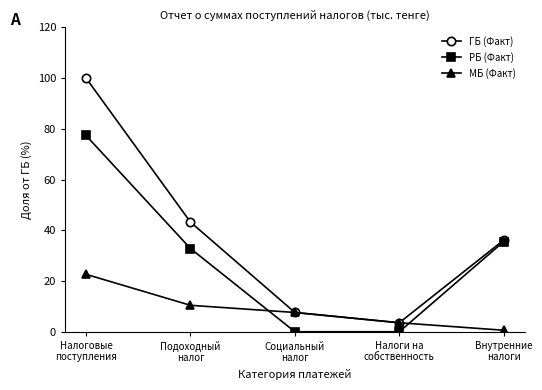

After their last crossing, which series has the higher values: МБ (Факт) or РБ (Факт)?

РБ (Факт)